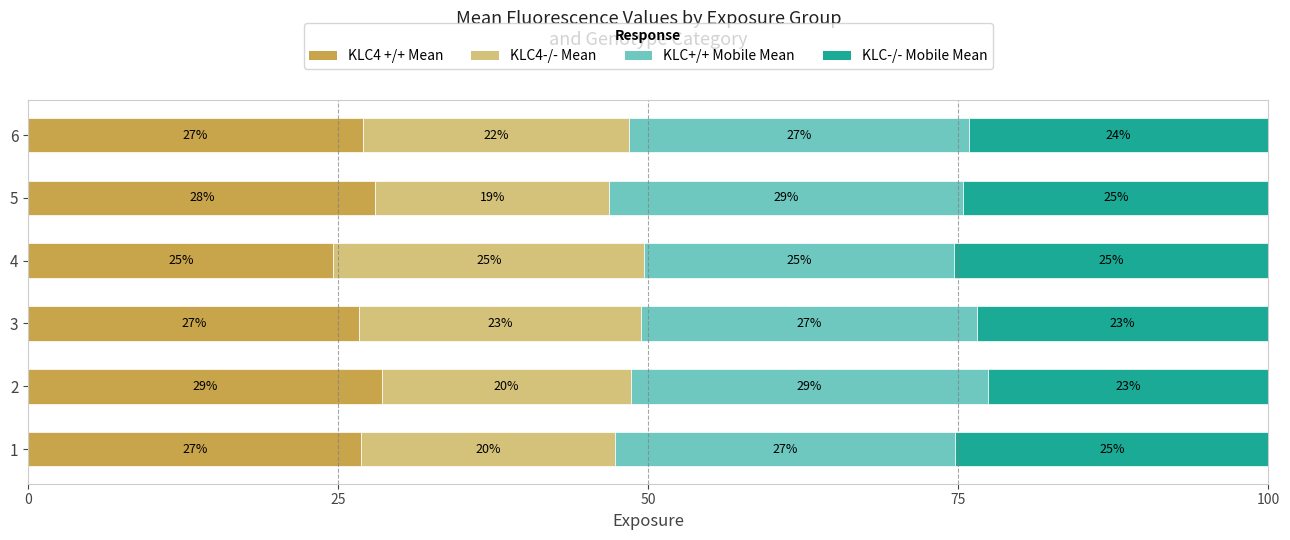

What is the total value across all series at 6?

100.0